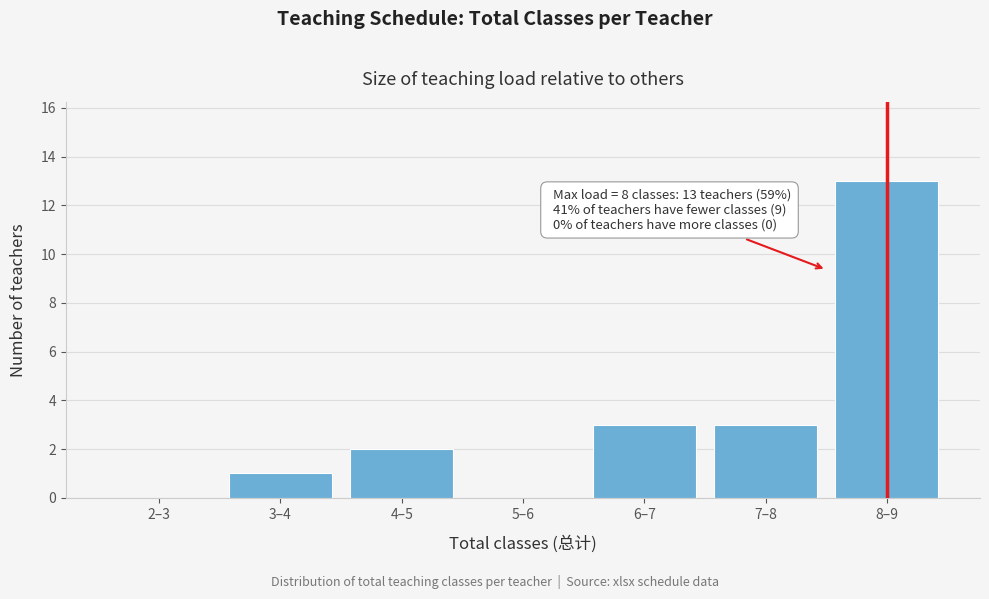

Reading right to left, what are all the values shown in this chart?

8–9=13	7–8=3	6–7=3	5–6=0	4–5=2	3–4=1	2–3=0